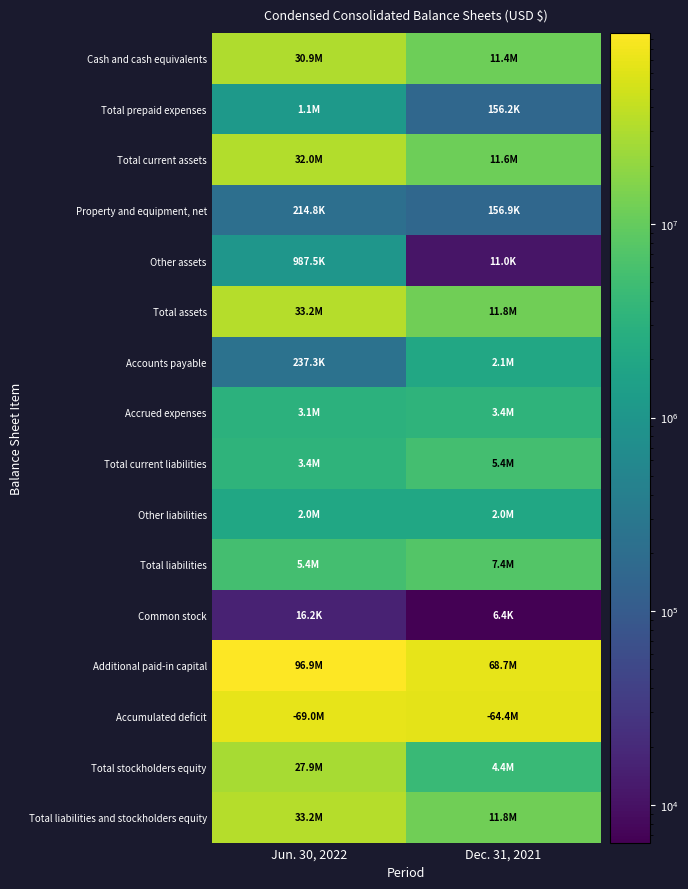

Reading left to right, what are all the values shown in this chart?

Cash and cash equivalents: Jun. 30, 2022=30902454	Dec. 31, 2021=11423870
Total prepaid expenses: Jun. 30, 2022=1135780	Dec. 31, 2021=156240
Total current assets: Jun. 30, 2022=32038234	Dec. 31, 2021=11629116
Property and equipment, net: Jun. 30, 2022=214783	Dec. 31, 2021=156938
Other assets: Jun. 30, 2022=987508	Dec. 31, 2021=11010
Total assets: Jun. 30, 2022=33240525	Dec. 31, 2021=11797064
Accounts payable: Jun. 30, 2022=237315	Dec. 31, 2021=2057534
Accrued expenses: Jun. 30, 2022=3130553	Dec. 31, 2021=3377826
Total current liabilities: Jun. 30, 2022=3367868	Dec. 31, 2021=5435360
Other liabilities: Jun. 30, 2022=2000000	Dec. 31, 2021=2000000
Total liabilities: Jun. 30, 2022=5367868	Dec. 31, 2021=7435360
Common stock: Jun. 30, 2022=16239	Dec. 31, 2021=6382
Additional paid-in capital: Jun. 30, 2022=96901530	Dec. 31, 2021=68731220
Accumulated deficit: Jun. 30, 2022=69045112	Dec. 31, 2021=64375898
Total stockholders equity: Jun. 30, 2022=27872657	Dec. 31, 2021=4361704
Total liabilities and stockholders equity: Jun. 30, 2022=33240525	Dec. 31, 2021=11797064